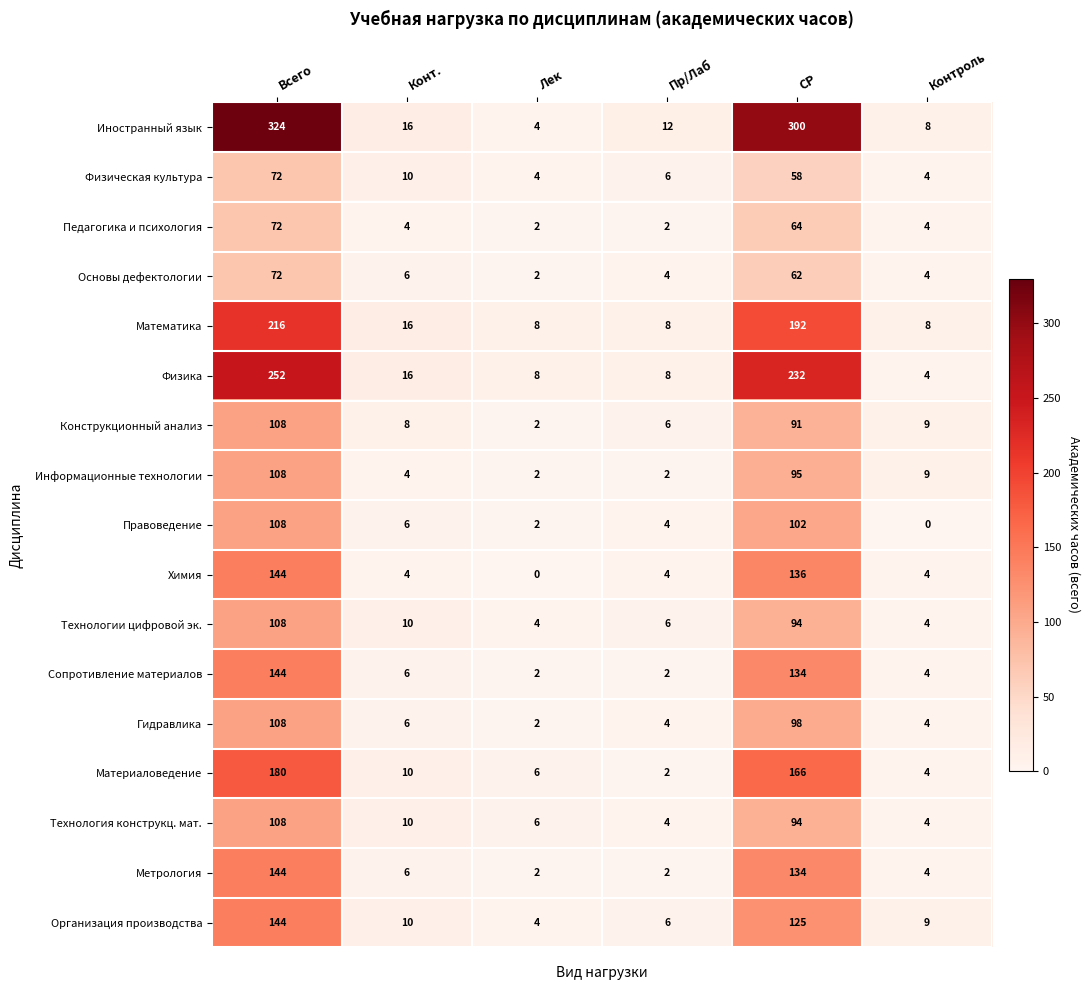

Count the number of data series in this chart.

17